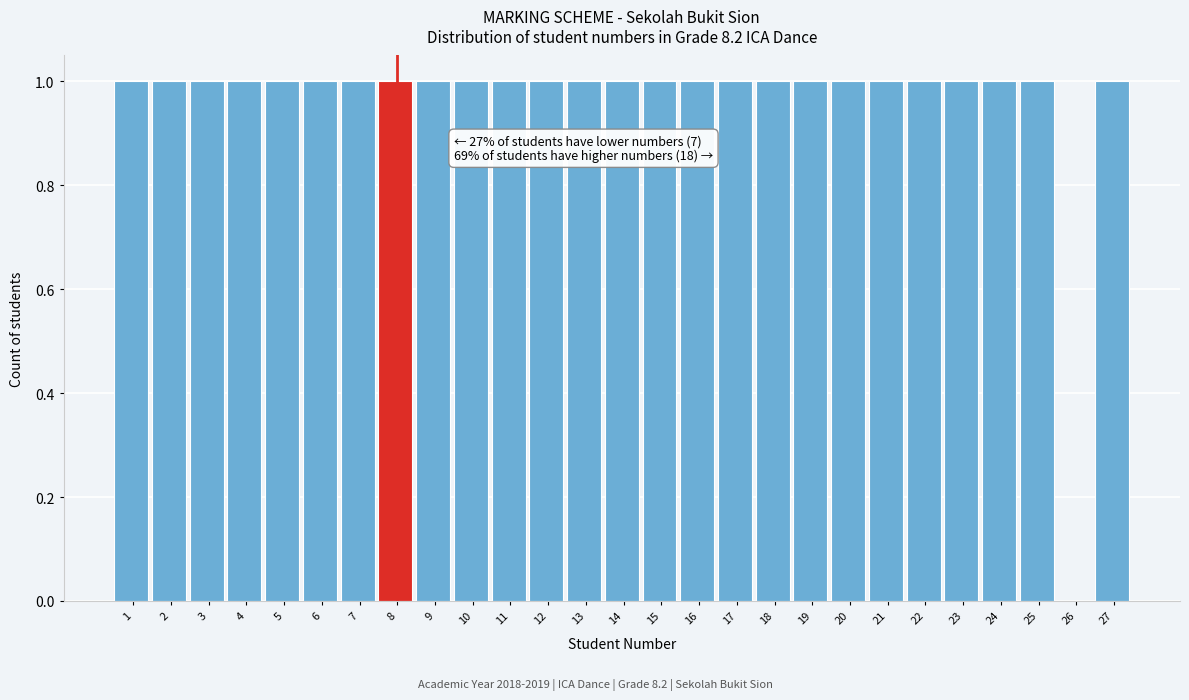

Reading right to left, list all the values displayed in this chart.

27=1	26=0	25=1	24=1	23=1	22=1	21=1	20=1	19=1	18=1	17=1	16=1	15=1	14=1	13=1	12=1	11=1	10=1	9=1	8=1	7=1	6=1	5=1	4=1	3=1	2=1	1=1